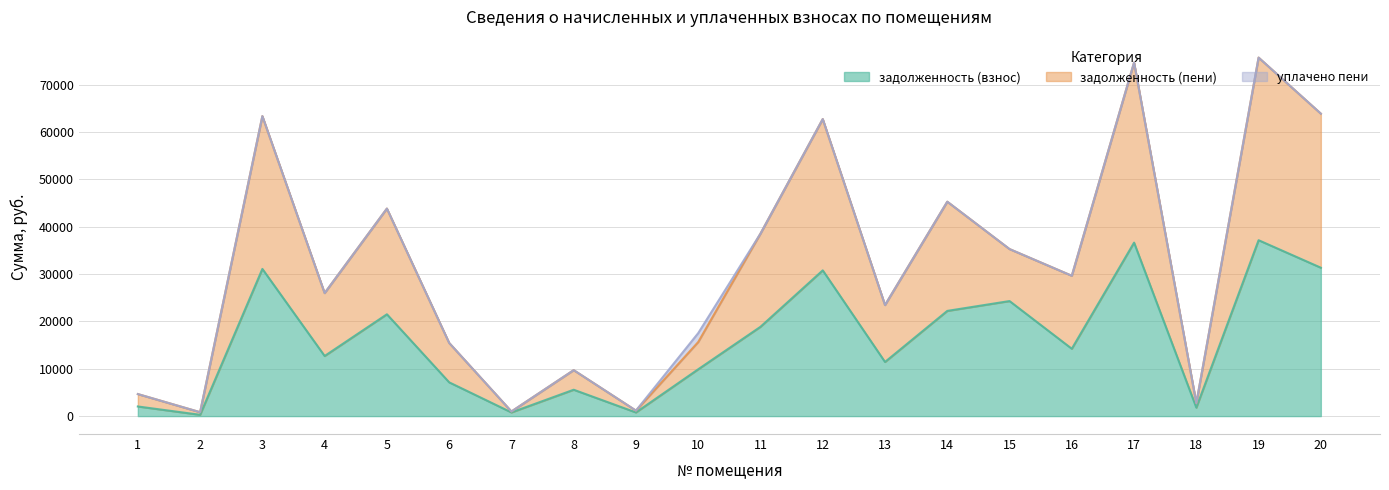

The value of задолженность (взнос) at 5 is 34789.0. True or false?

False